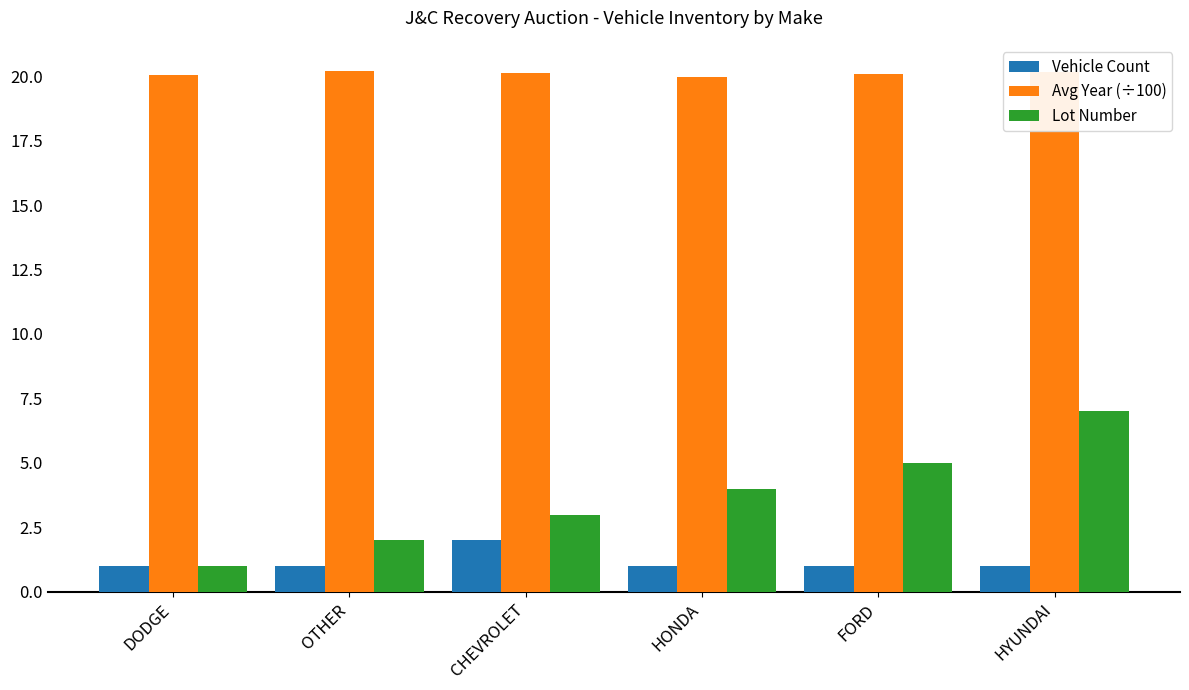

What is the greatest value displayed?

20.2